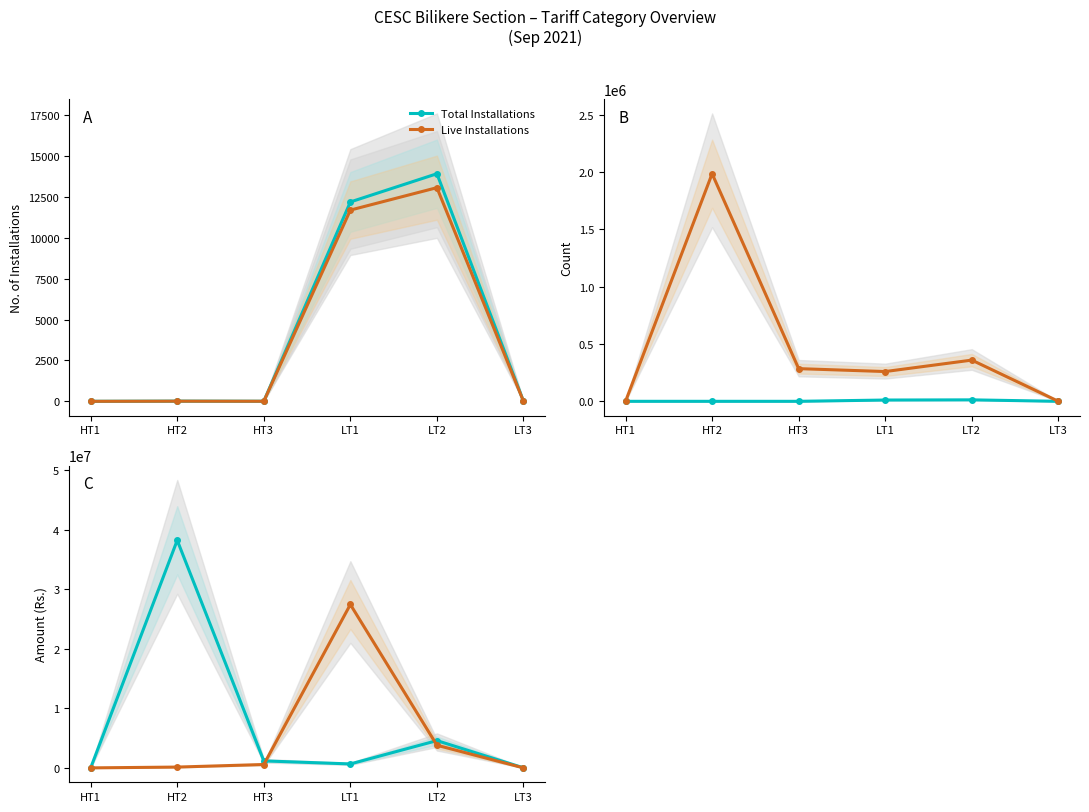

Reading left to right, what are all the values shown in this chart?

Total Installations: HT1=0.0	HT2=11.0	HT3=4.0	LT1=12205.0	LT2=13933.0	LT3=1.0
Live Installations: HT1=0.0	HT2=9.0	HT3=4.0	LT1=11707.0	LT2=13080.0	LT3=1.0
Billed Installations: HT1=0.0	HT2=9.0	HT3=4.0	LT1=11157.0	LT2=12743.0	LT3=1.0
Metered Units: HT1=0.0	HT2=1984282.0	HT3=284898.0	LT1=259546.0	LT2=359318.0	LT3=244.0
Security Deposit: HT1=0.0	HT2=38192374.0	HT3=1174560.0	LT1=663423.0	LT2=4576462.0	LT3=9870.0
Opening Balance Revenue: HT1=0.0	HT2=135616.8	HT3=566994.4	LT1=27420454.4	LT2=3801256.6	LT3=0.0